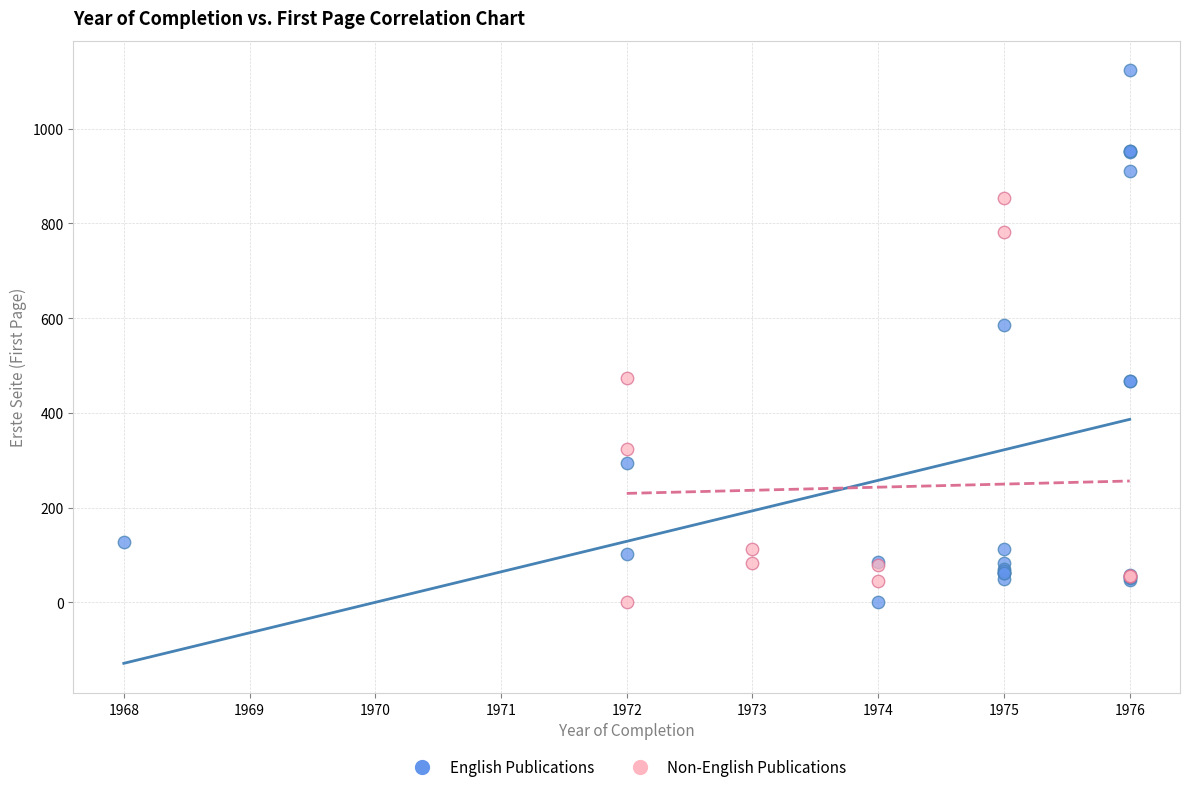

Which series has the largest Y range (max minus min)?

English Publications